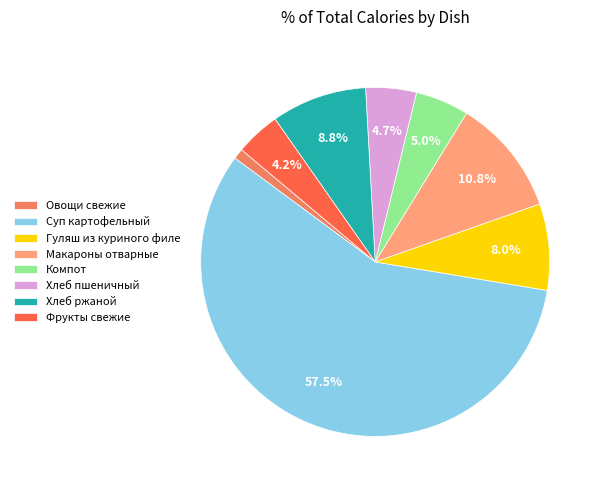

What percentage is the Компот slice, to the nearest percent?

5%